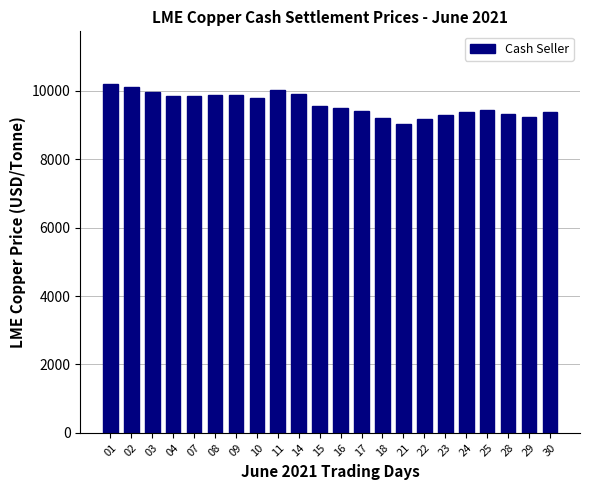

What is the difference between the maximum and minimum values?

1170.0